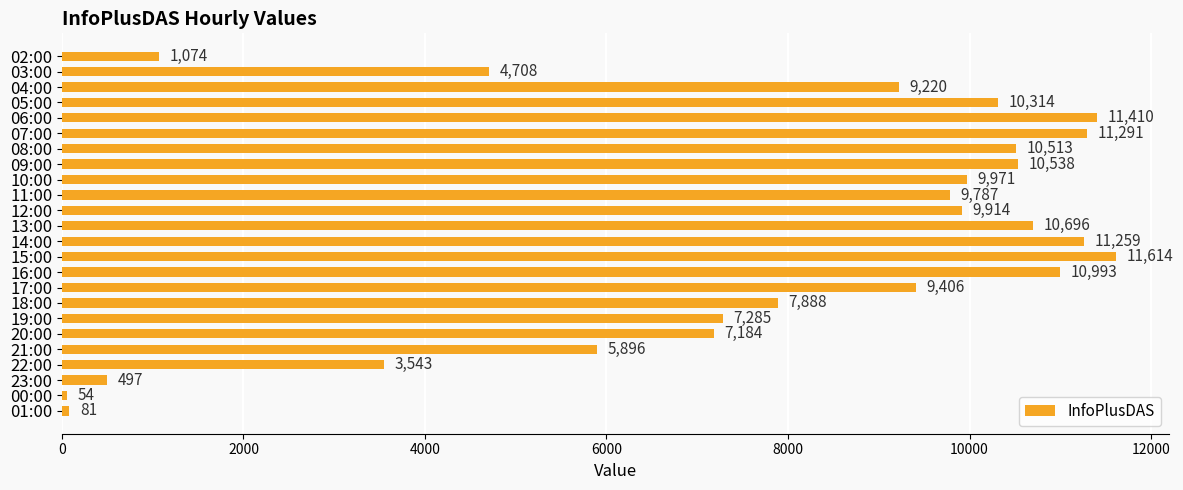

Count the number of data series in this chart.

1